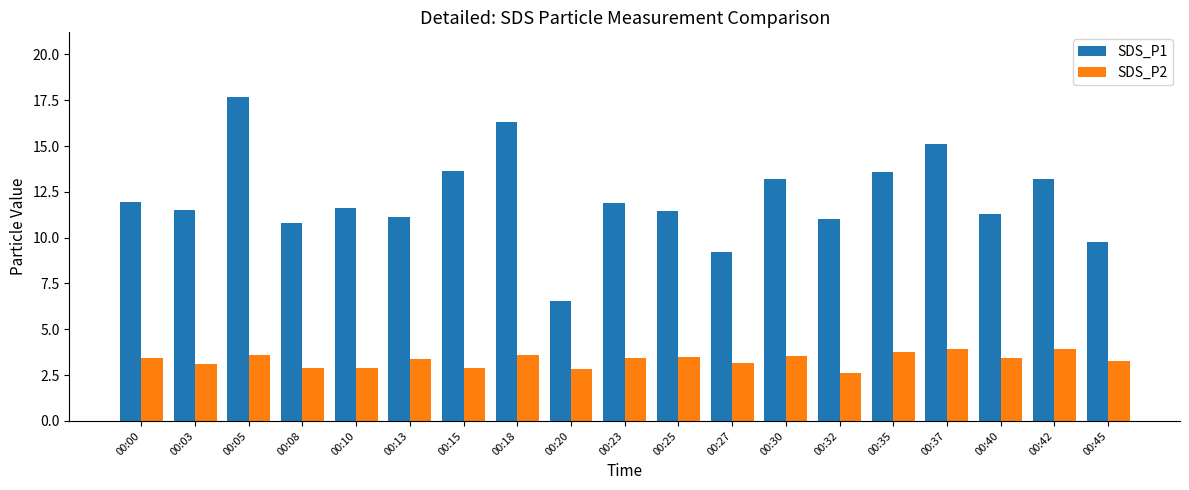

What is the difference between the second highest and second lowest values in the SDS_P1 series?

7.1